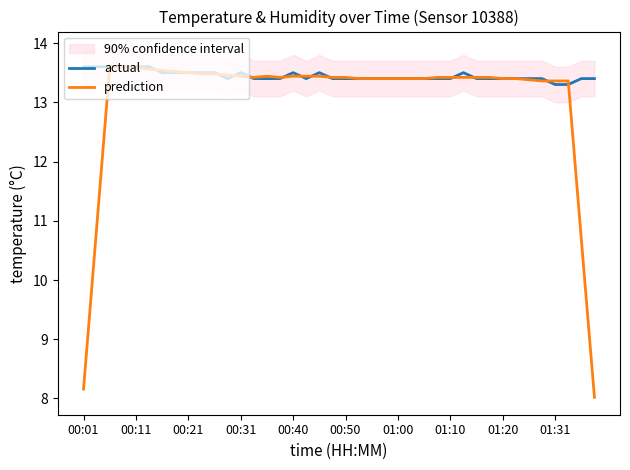

How many lines are shown in the chart?

2